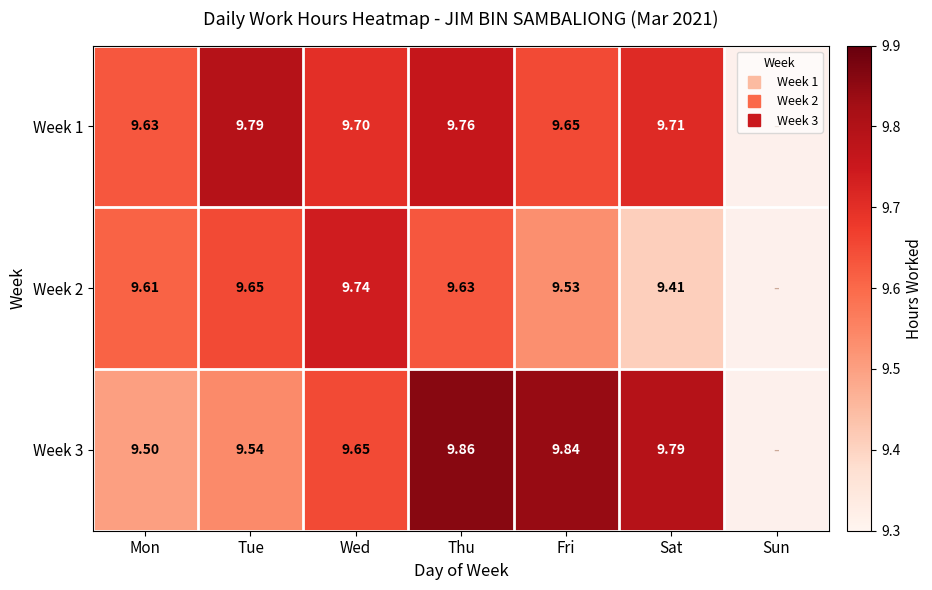

At which category is the sum across all series the highest?

Thu